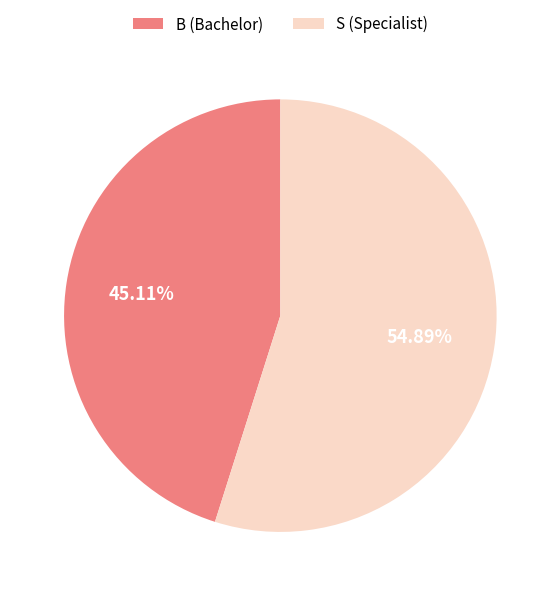

Count the number of slices in the pie.

2